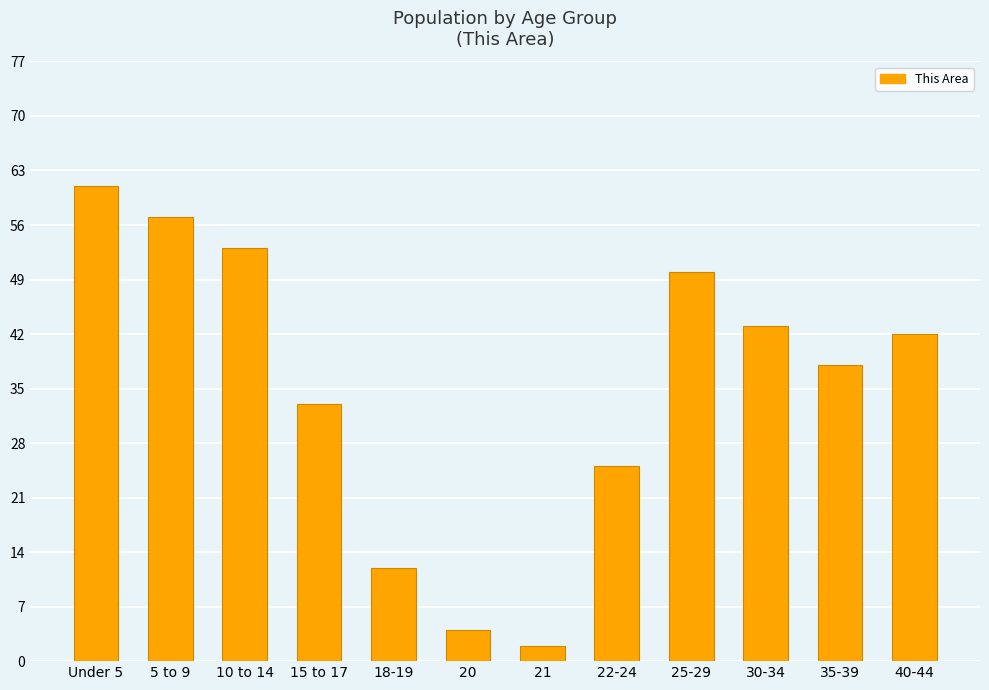

What is the greatest value displayed?

61